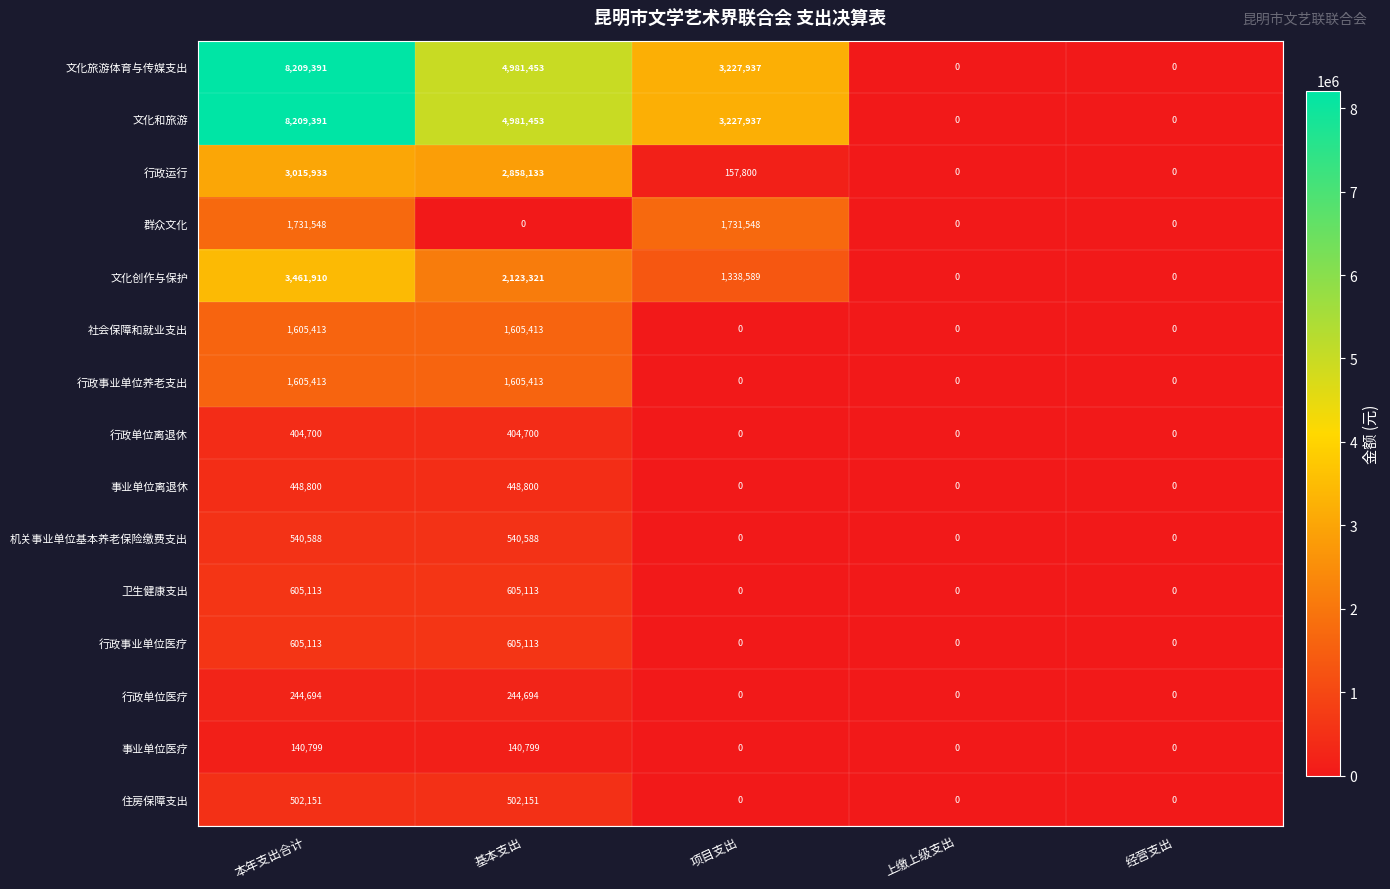

What is the sum of the 文化创作与保护 values at 基本支出 and 经营支出?

2123321